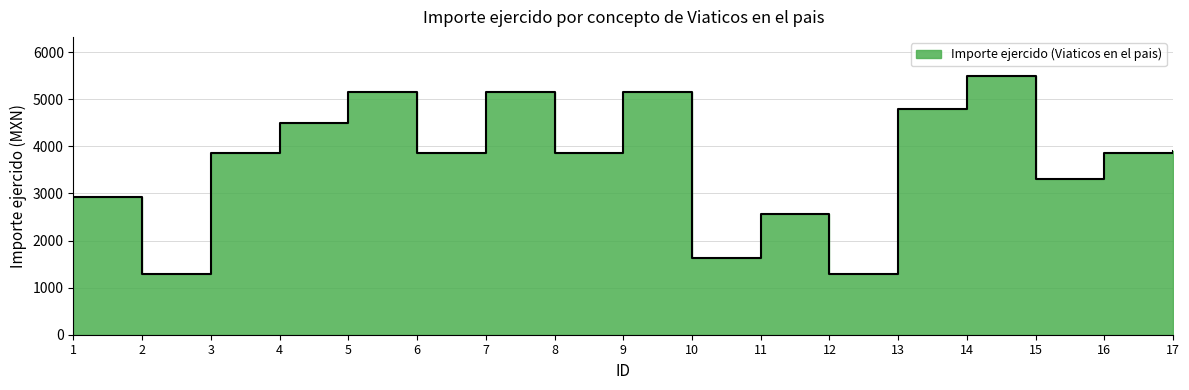

What is the difference between the maximum and minimum values?

4213.0